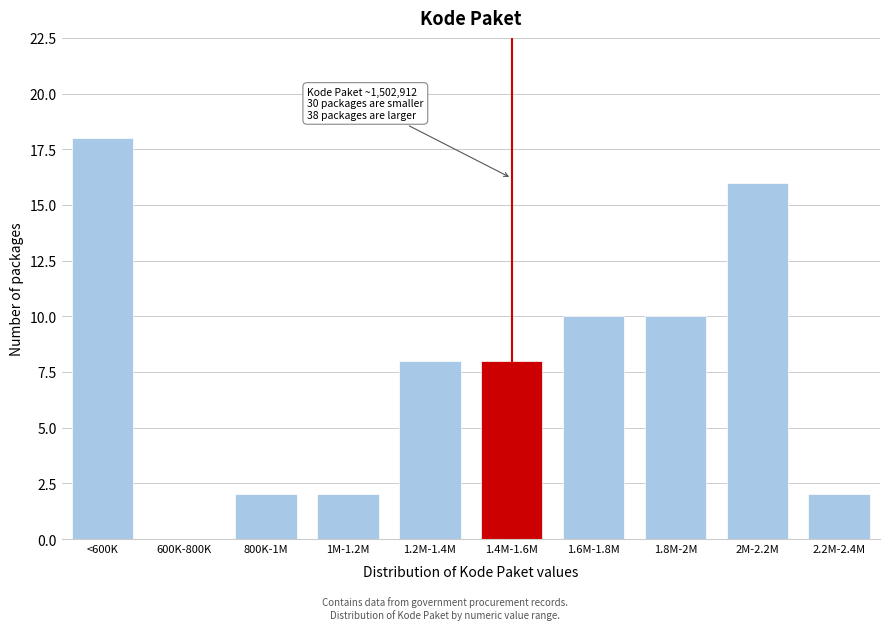

Reading left to right, what are all the values shown in this chart?

<600K=18	600K-800K=0	800K-1M=2	1M-1.2M=2	1.2M-1.4M=8	1.4M-1.6M=8	1.6M-1.8M=10	1.8M-2M=10	2M-2.2M=16	2.2M-2.4M=2